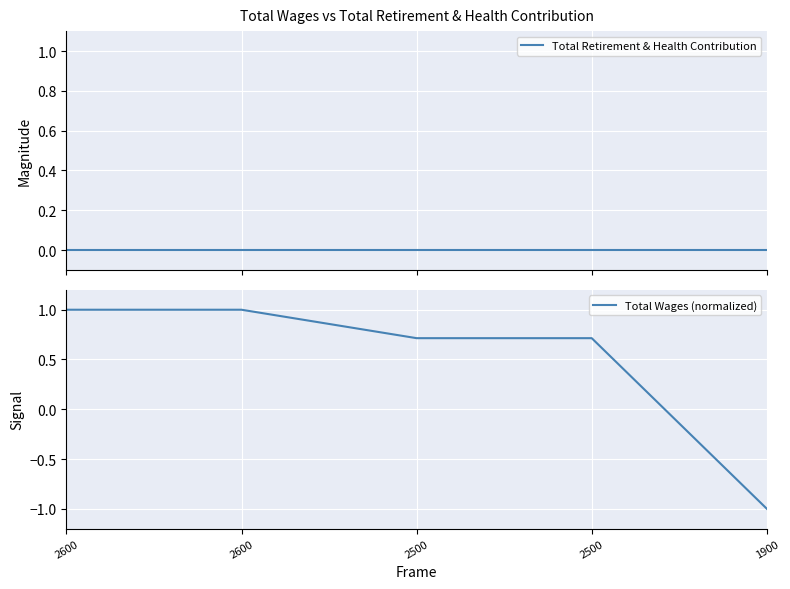

Reading left to right, list all the values displayed in this chart.

Total Retirement & Health Contribution: 0.0	0.0	0.0	0.0	0.0
Total Wages (normalized): 1.0	1.0	0.7	0.7	-1.0